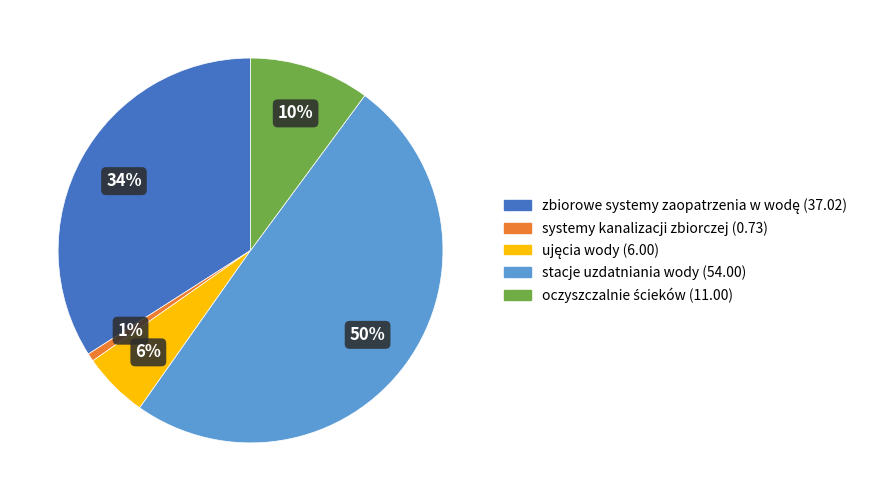

To the nearest percent, what is the average slice percentage?

20%